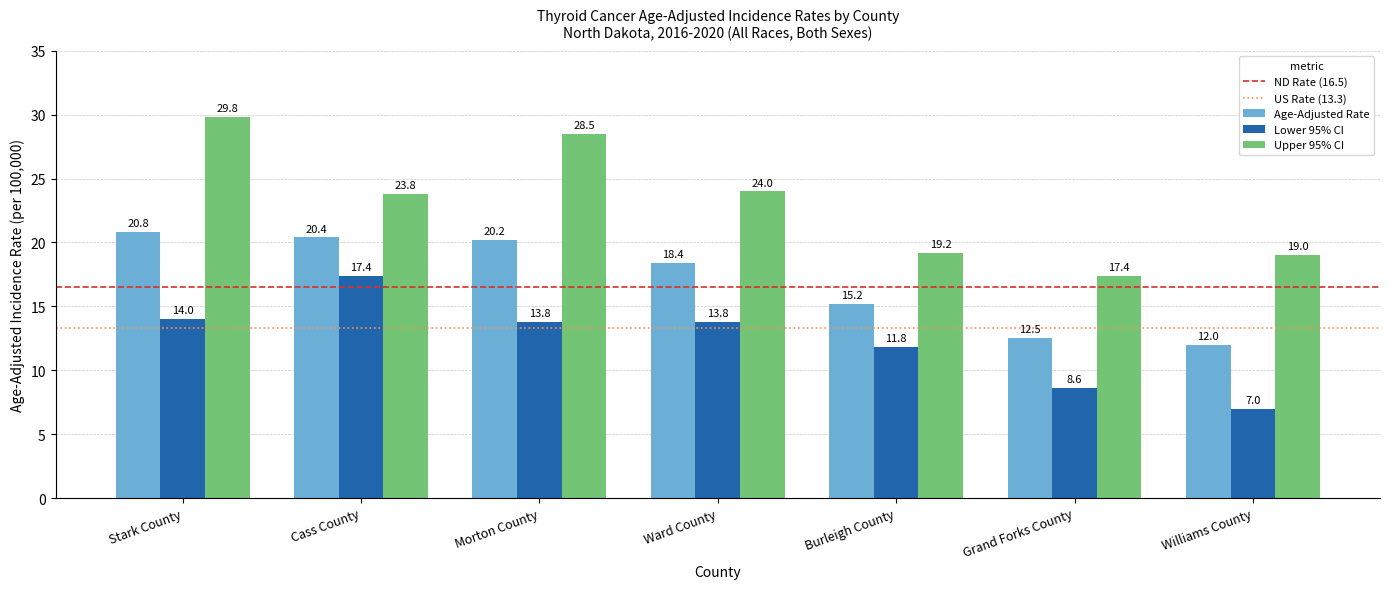

What is the difference between the maximum and minimum values in the Lower 95% CI series?

10.4